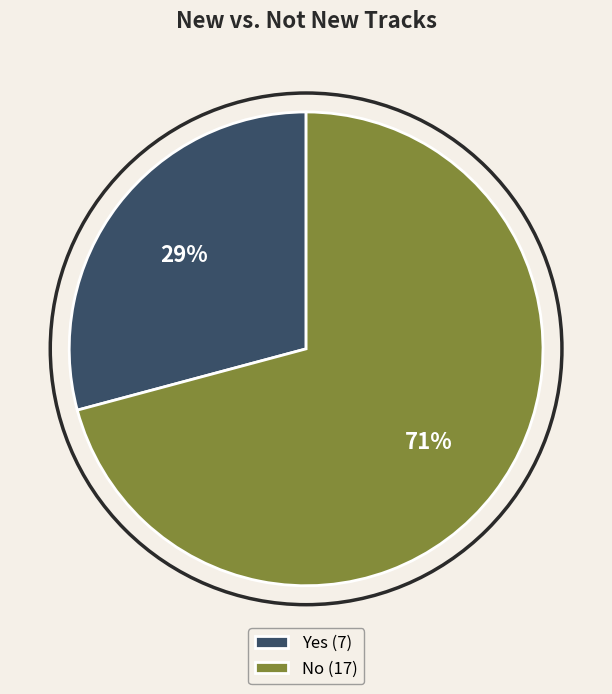

True or false: Yes accounts for 29% of the total.

True